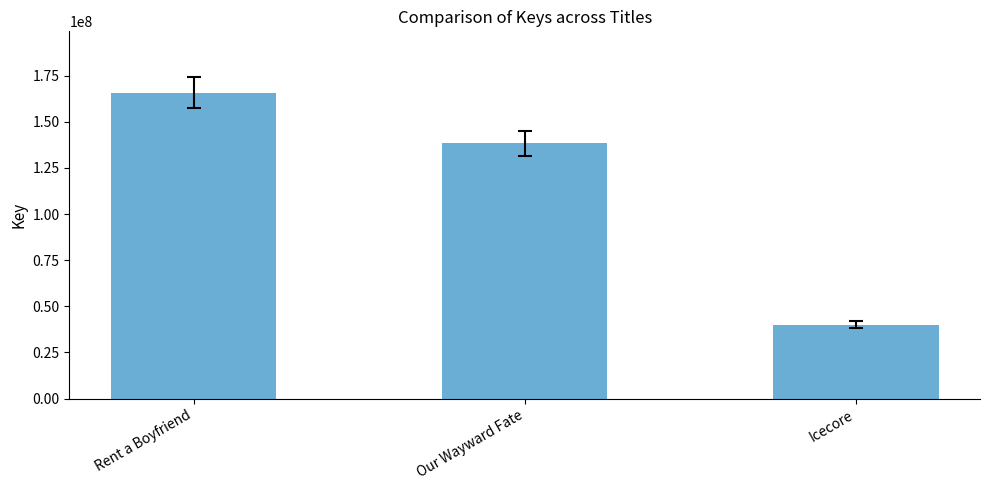

What is the value of the 1st bar from the left?

165823112